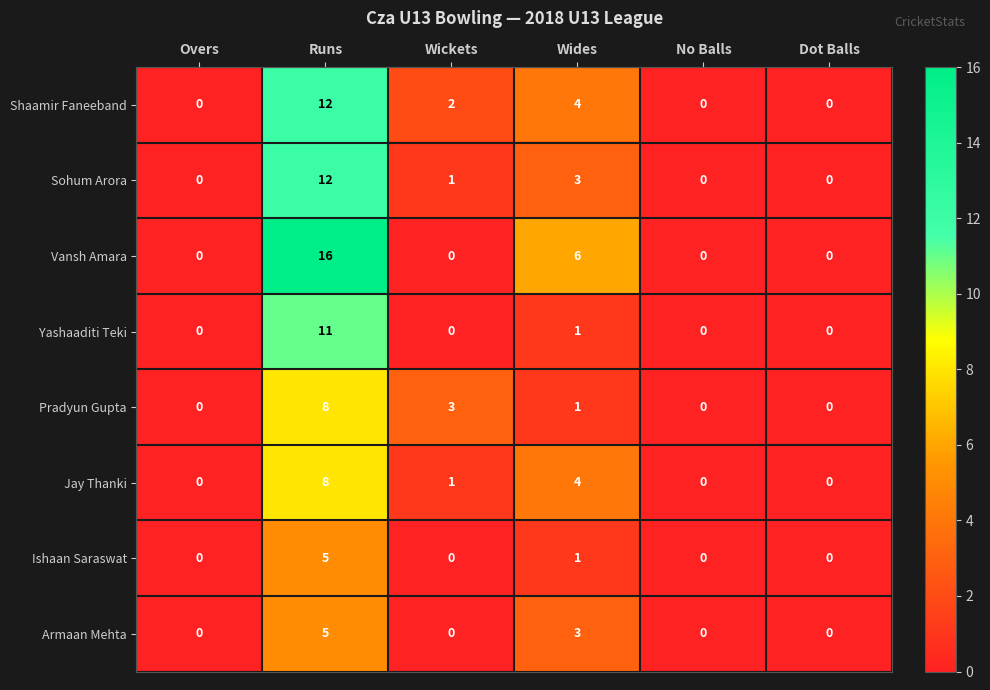

The Jay Thanki series shows -5 at Overs. True or false?

False